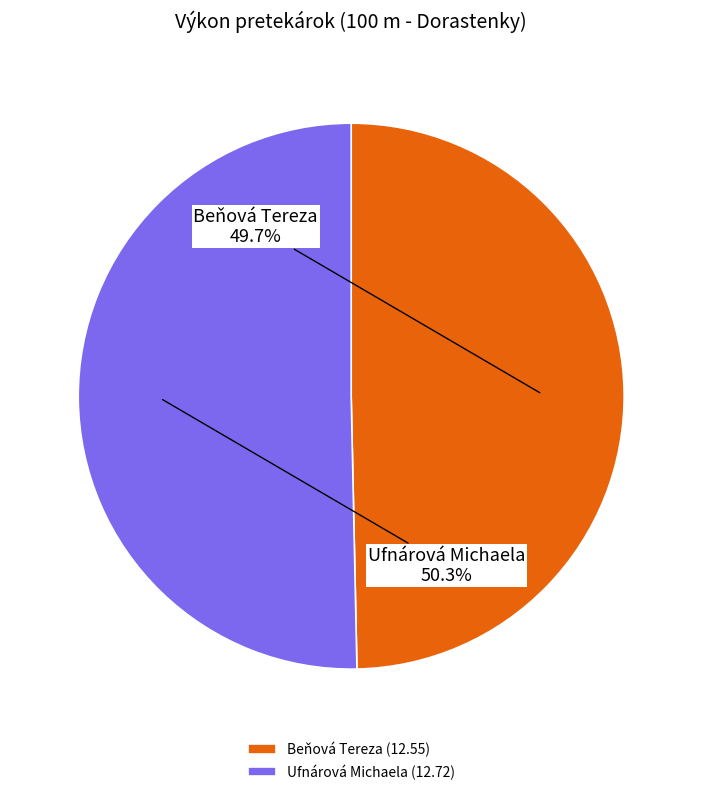

Approximately how many times larger is the value at Beňová Tereza compared to Ufnárová Michaela?

1.0